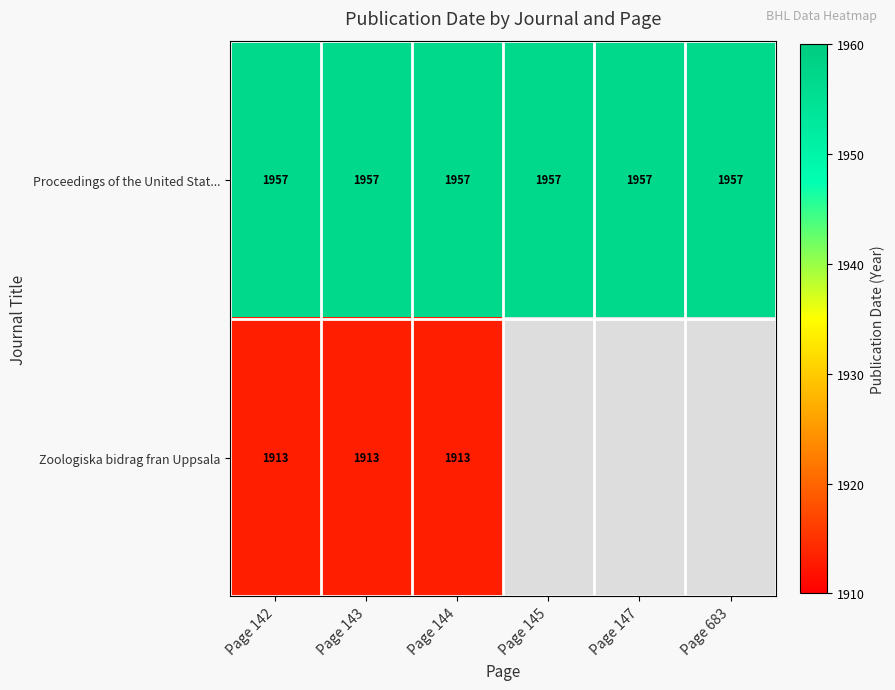

What is the spread (max minus min) of values at Page 142?

44